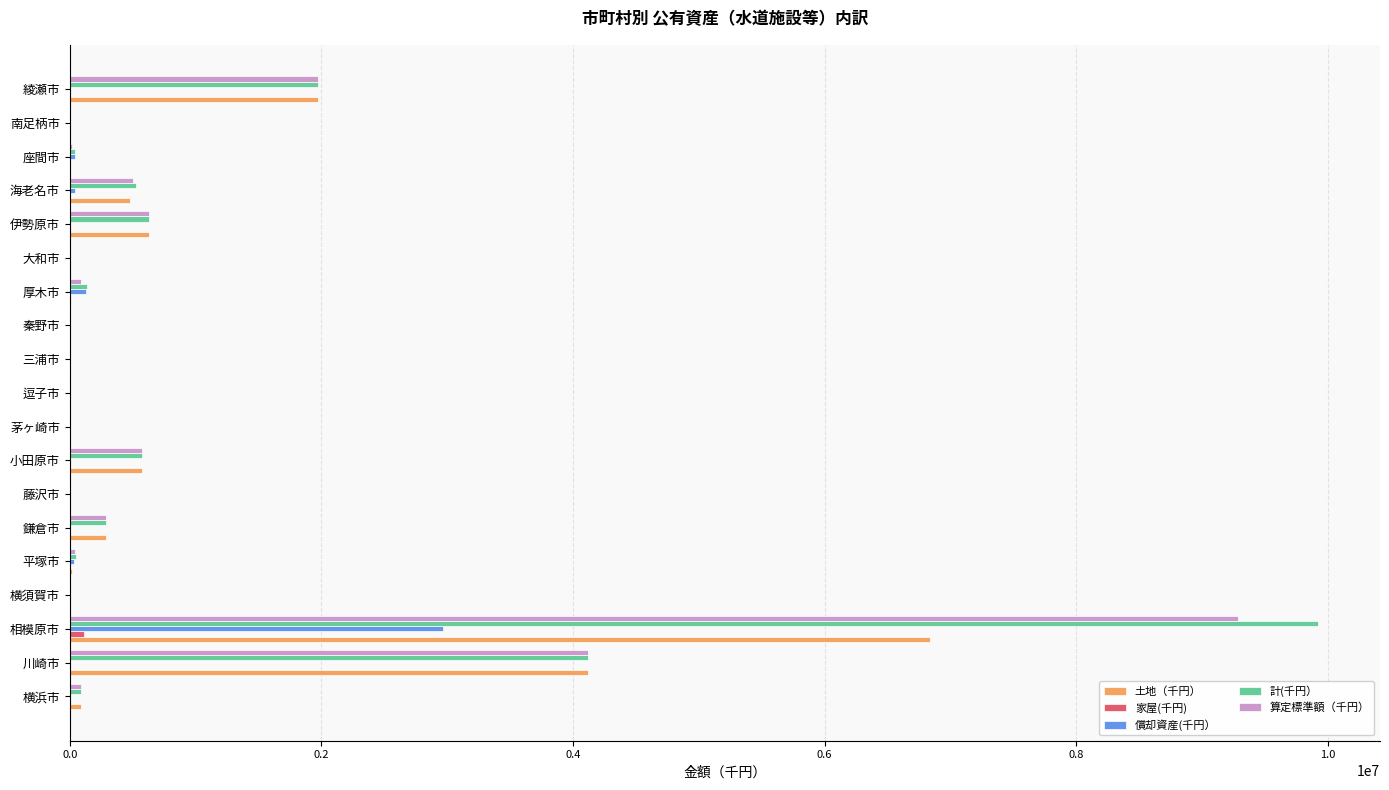

Which category has the highest value in the 算定標準額（千円） series?

相模原市